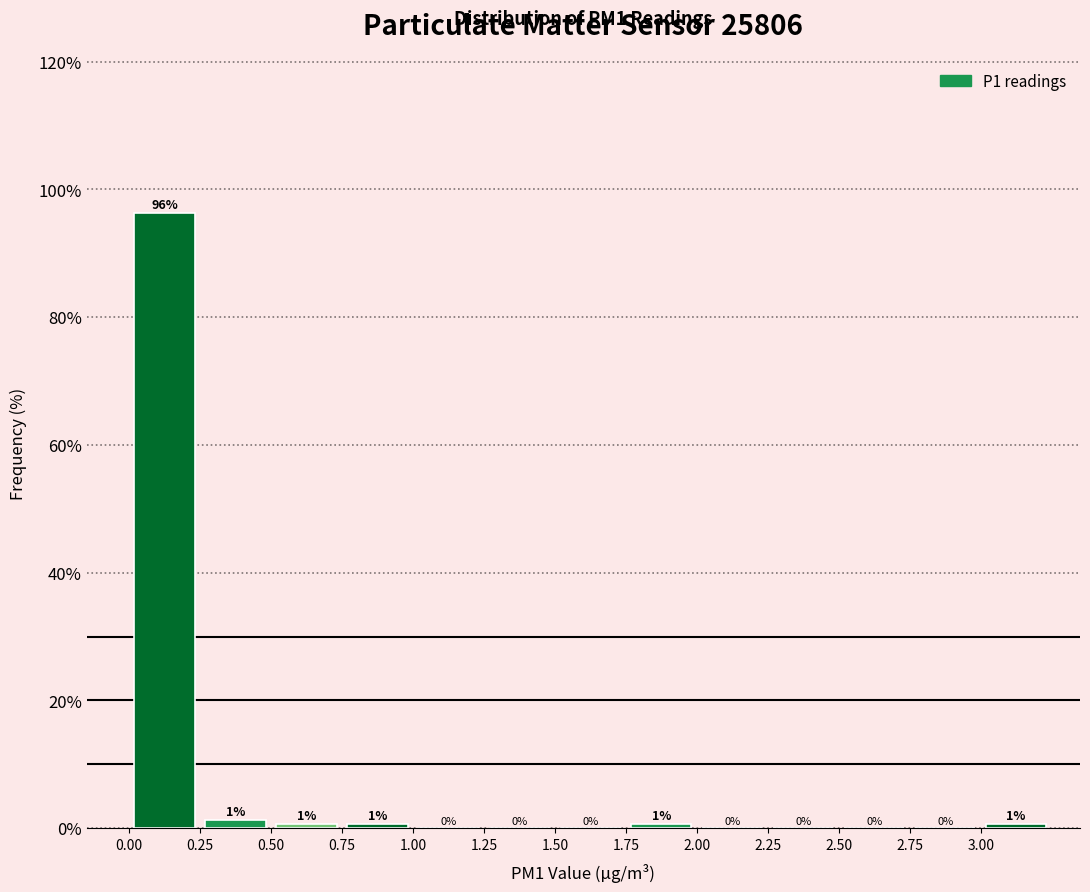

Which range on the x-axis has the tallest bar?

0.00 to 0.25